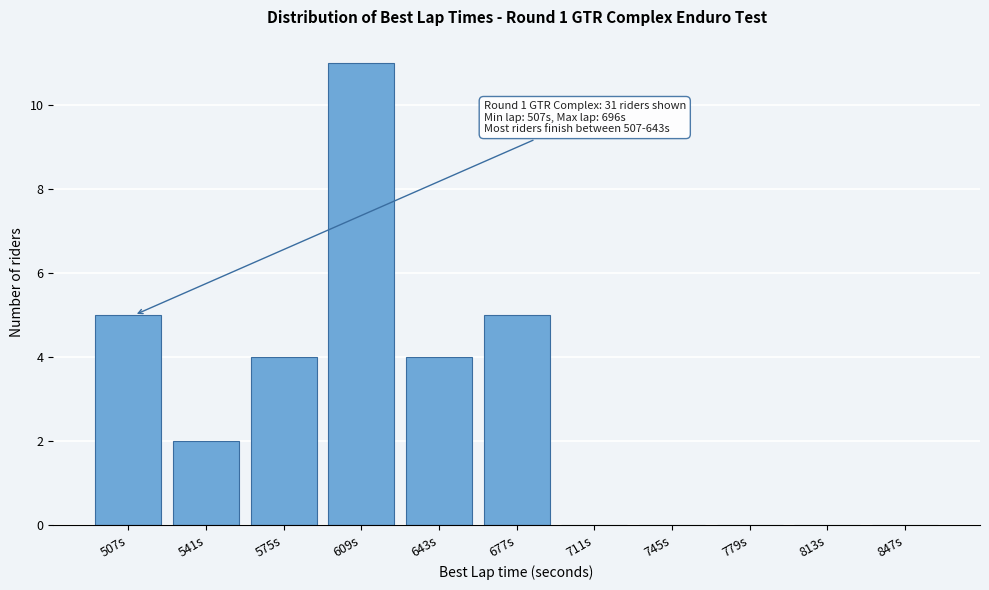

Reading left to right, list all the values displayed in this chart.

507s=5	541s=2	575s=4	609s=11	643s=4	677s=5	711s=0	745s=0	779s=0	813s=0	847s=0